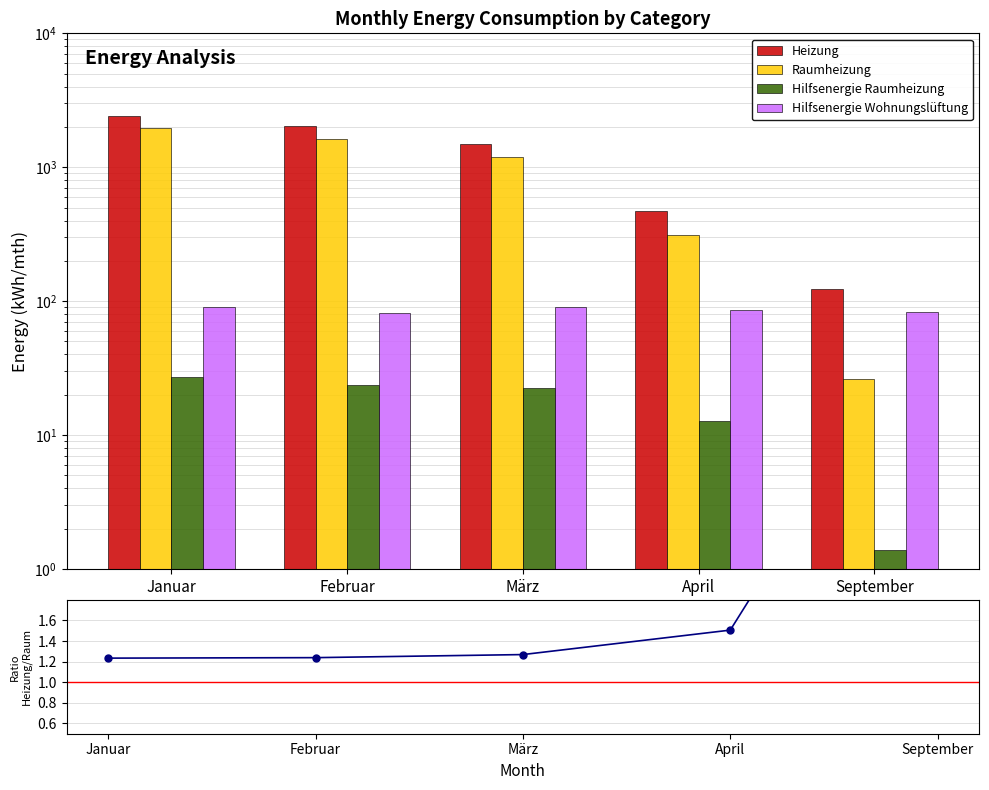

What is the label of the 1st bar from the left?

Januar